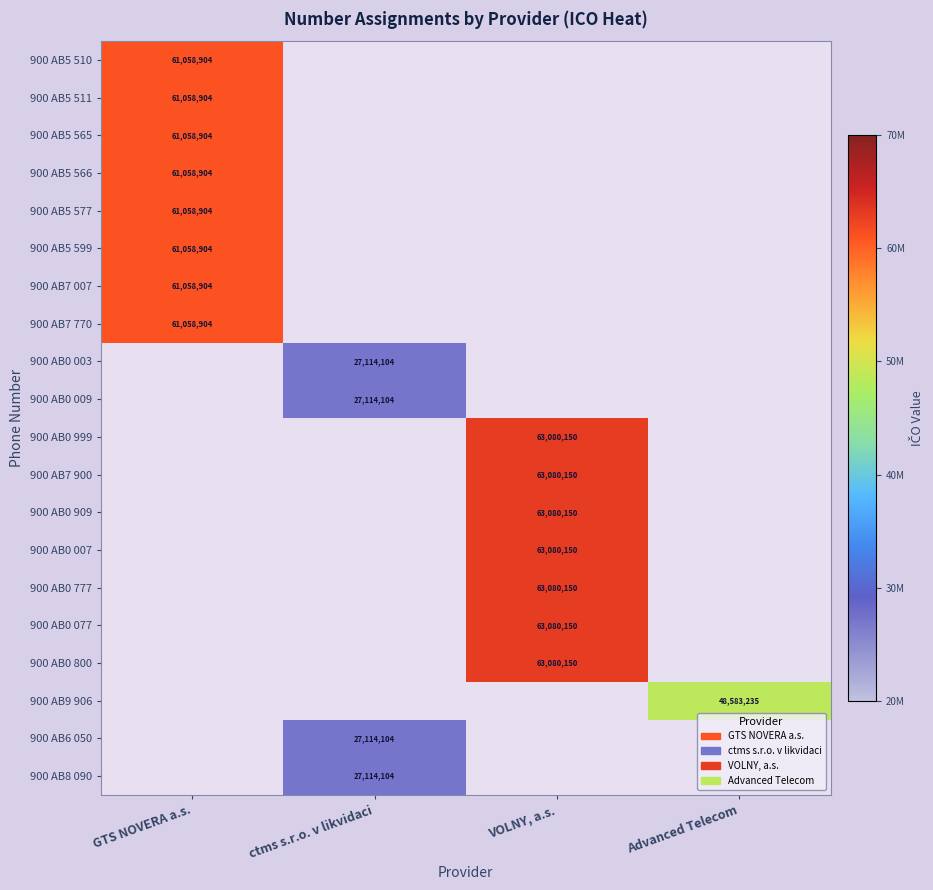

What is the minimum value shown in the chart?

27114104.0